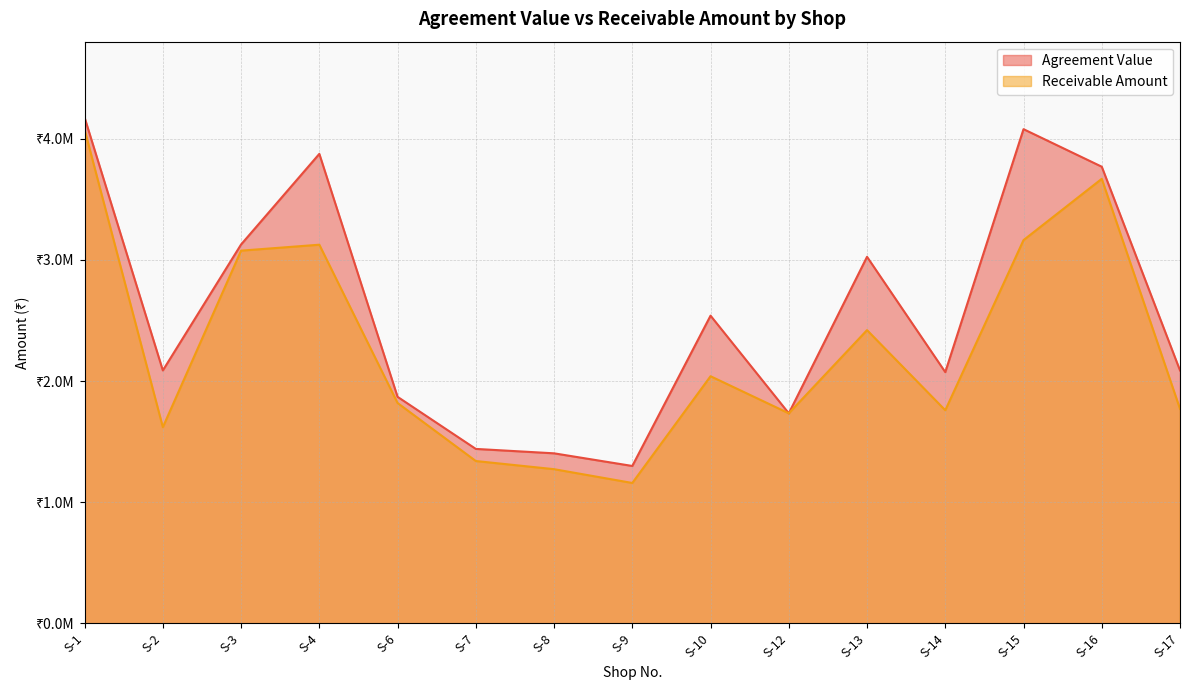

Which category has the lowest value in the Receivable Amount series?

S-9